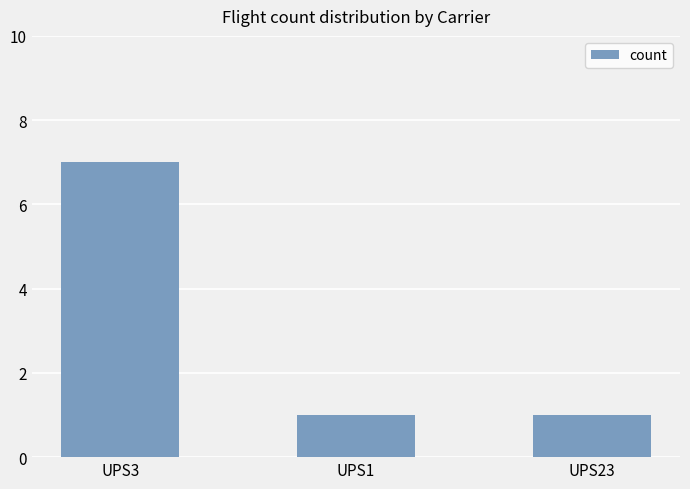

True or false: the data shows 2 at UPS1.

False